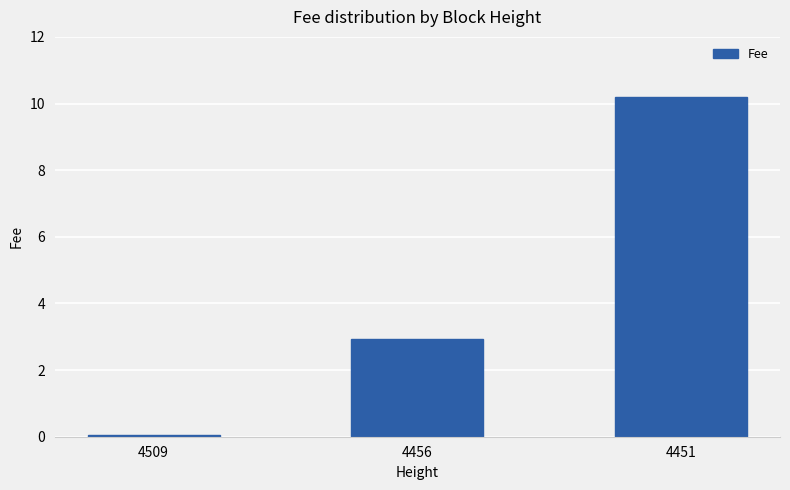

Is it true that the value at 4456 is 2.9?

True